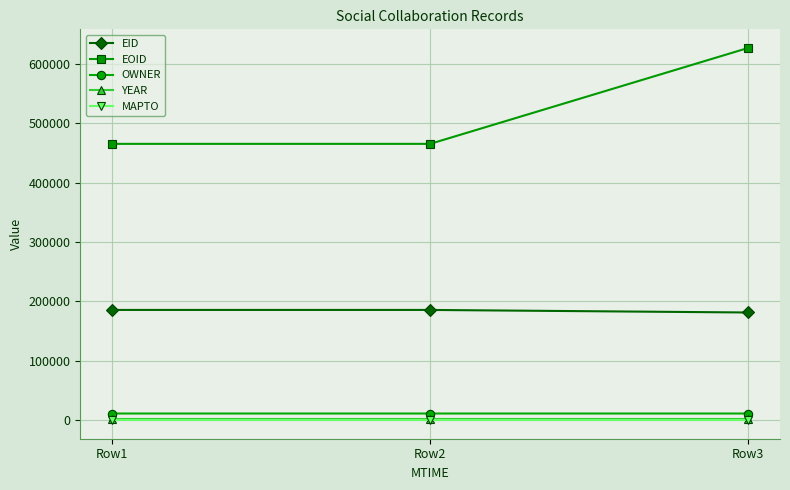

Which series has the largest total across all categories?

EOID